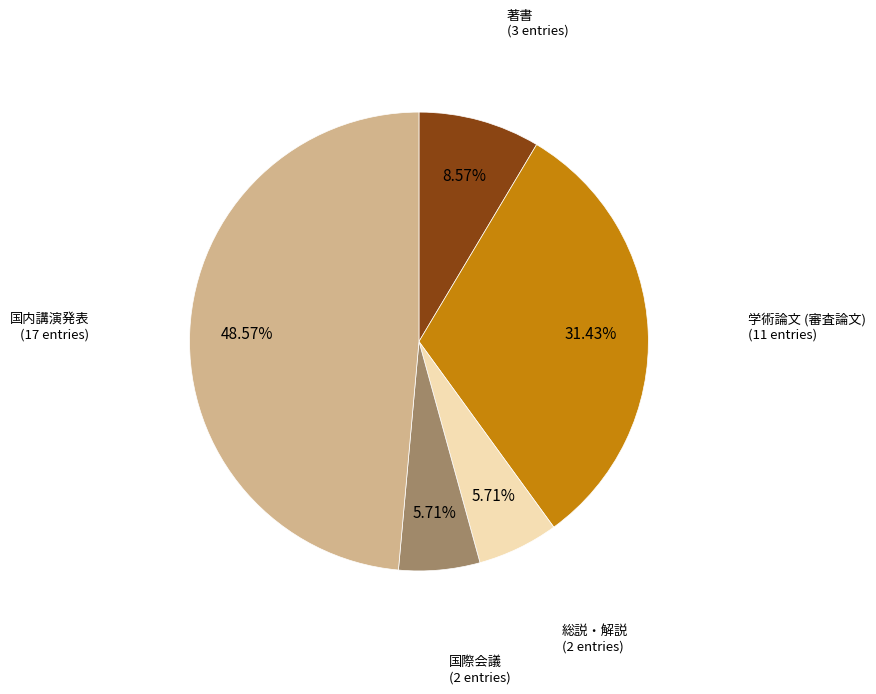

Does 著書 represent more than half of the total?

No